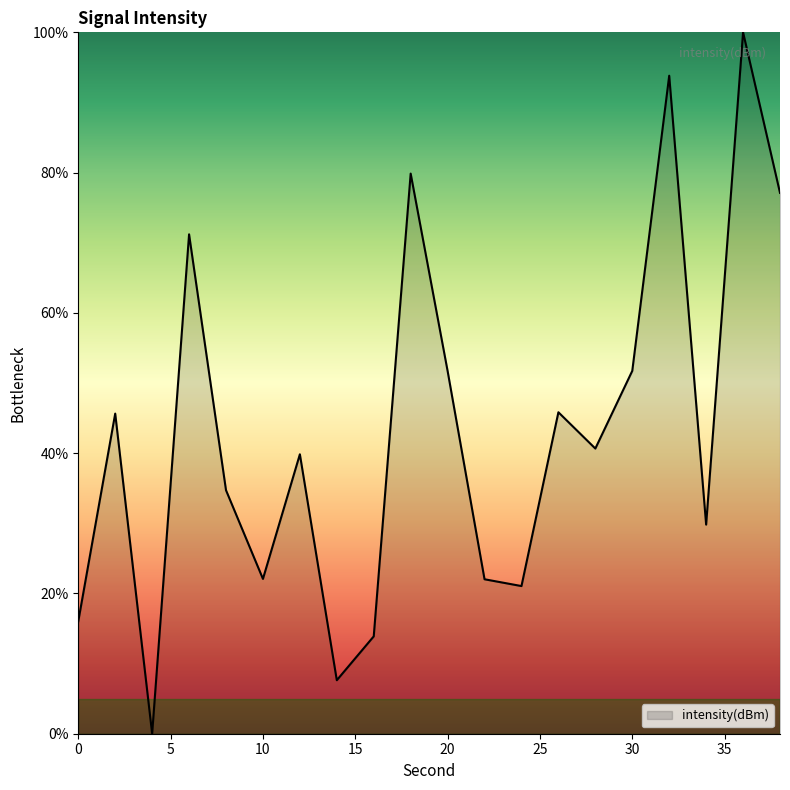

What is the difference between the maximum and minimum values?

100.0